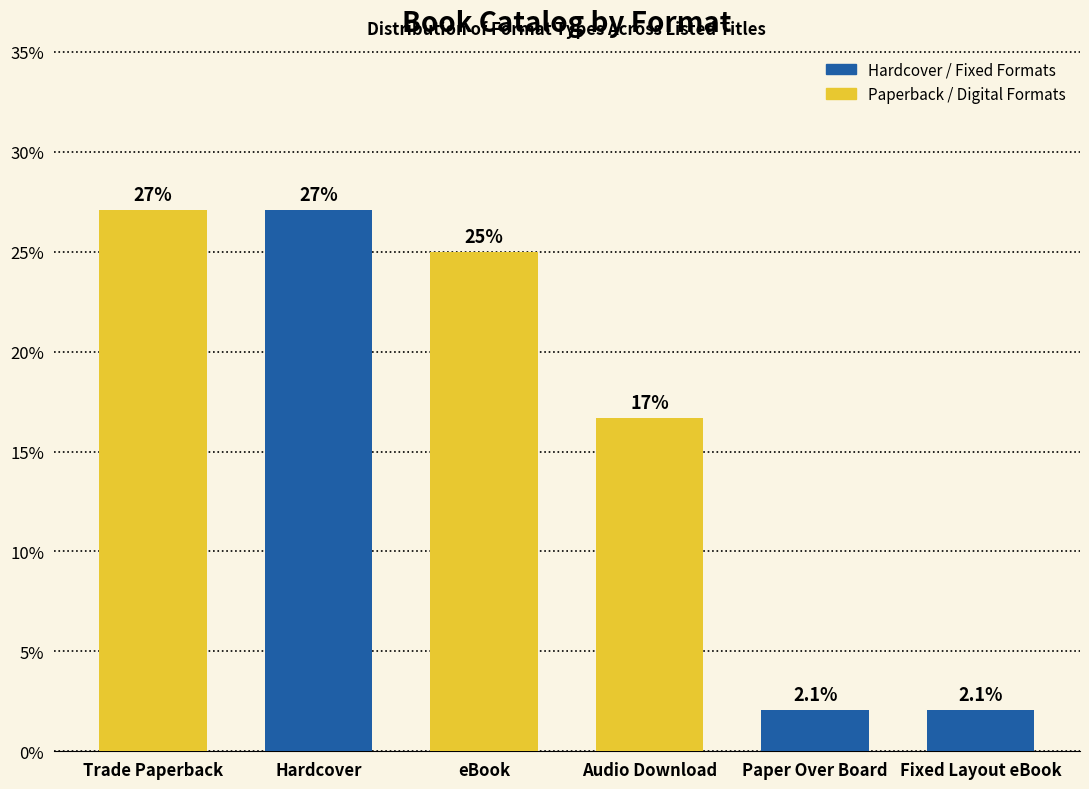

Count the number of data series in this chart.

1